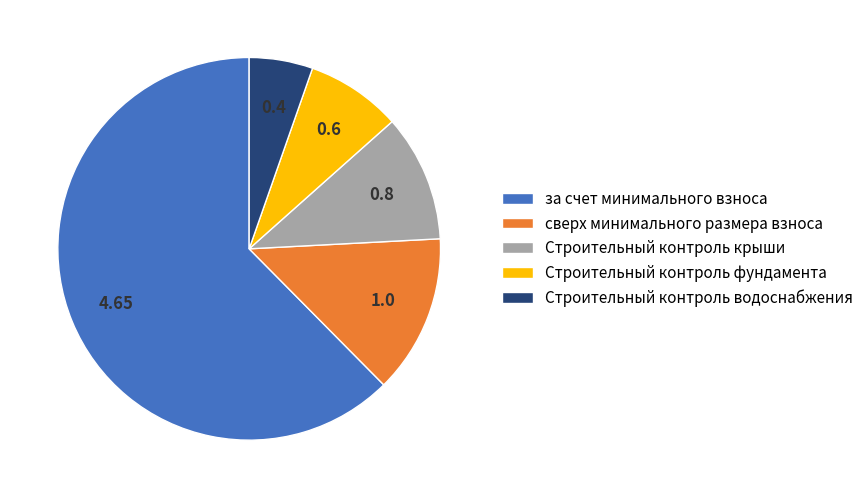

Rank the categories by value from lowest to highest.

Строительный контроль водоснабжения, Строительный контроль фундамента, Строительный контроль крыши, сверх минимального размера взноса, за счет минимального взноса